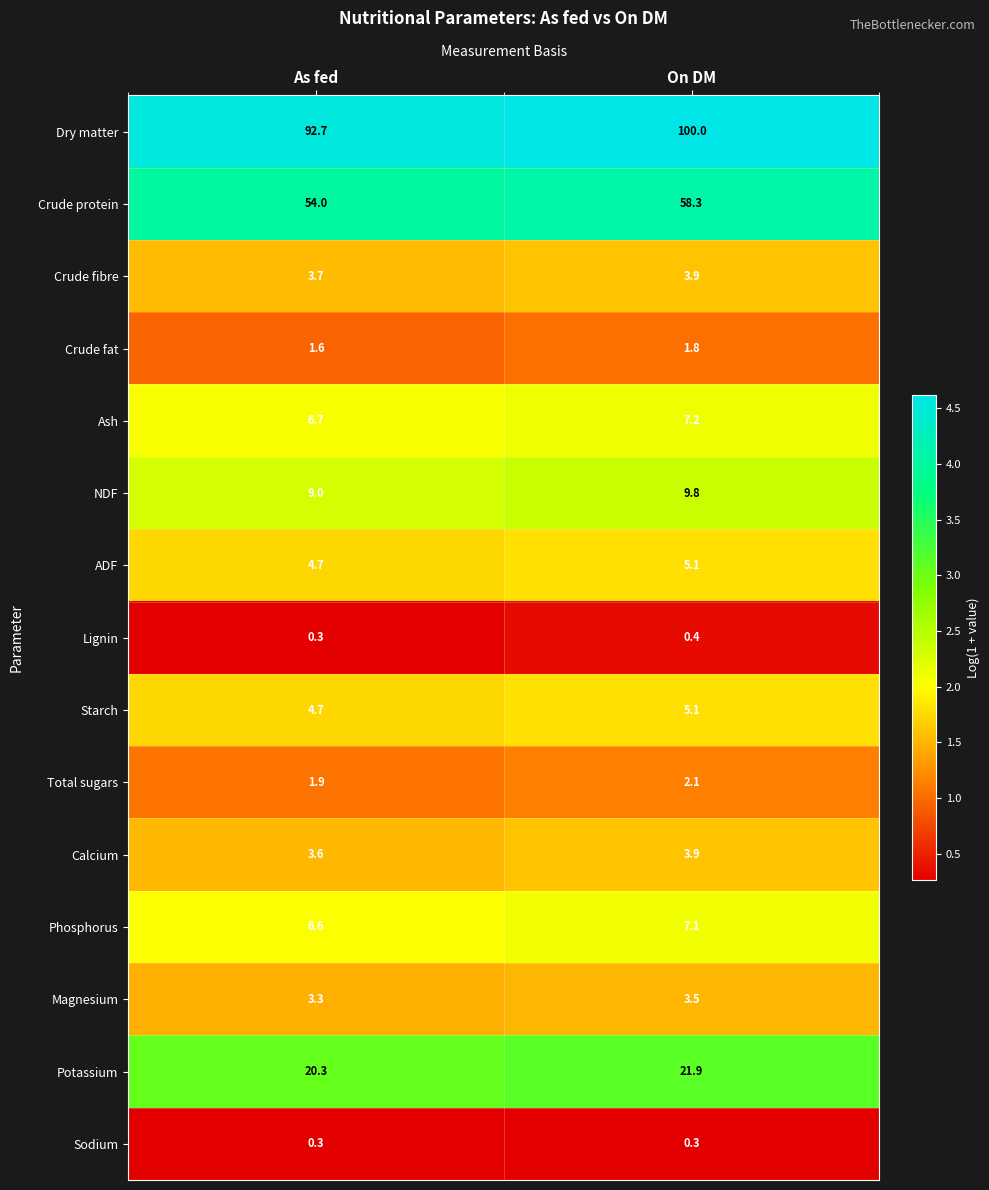

Rank the categories by Phosphorus value from highest to lowest.

On DM, As fed